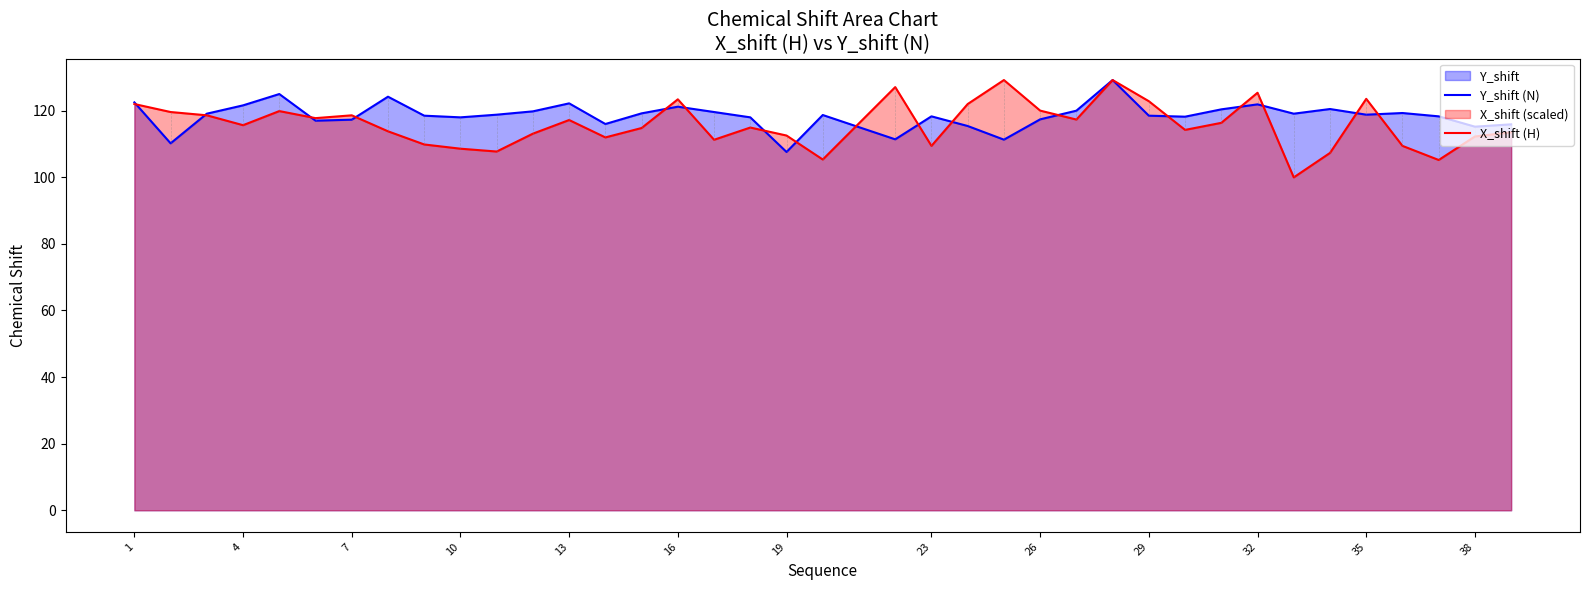

What is the difference between the second highest and second lowest values in the X_shift (H) series?

24.0